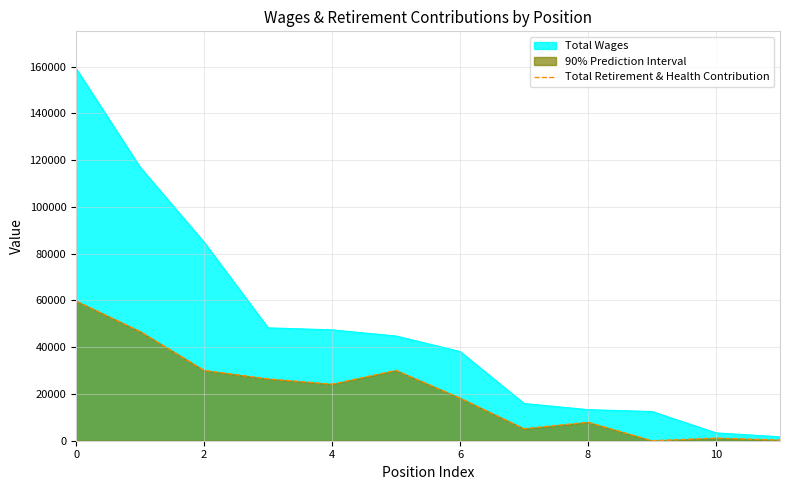

What is the highest value of the Total Retirement & Health Contribution series?

59751